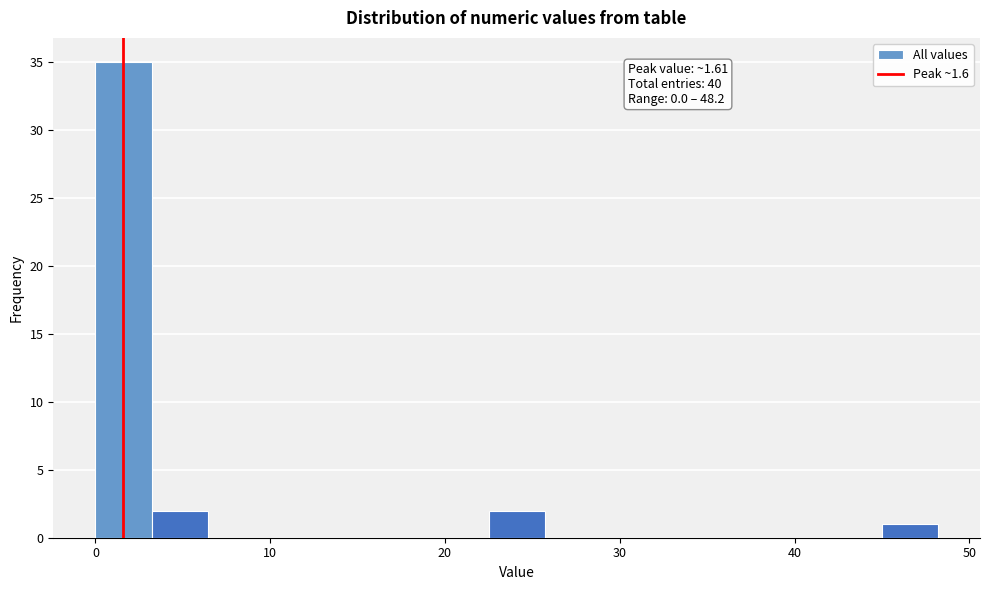

Read against the x-axis, roughly where is the centre of the tallest bar?

2